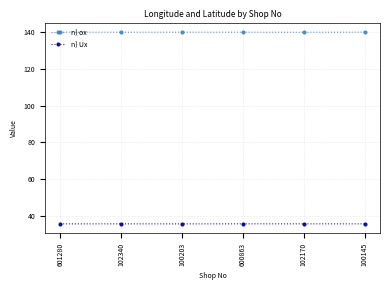

Which series has the largest total across all categories?

n} ox